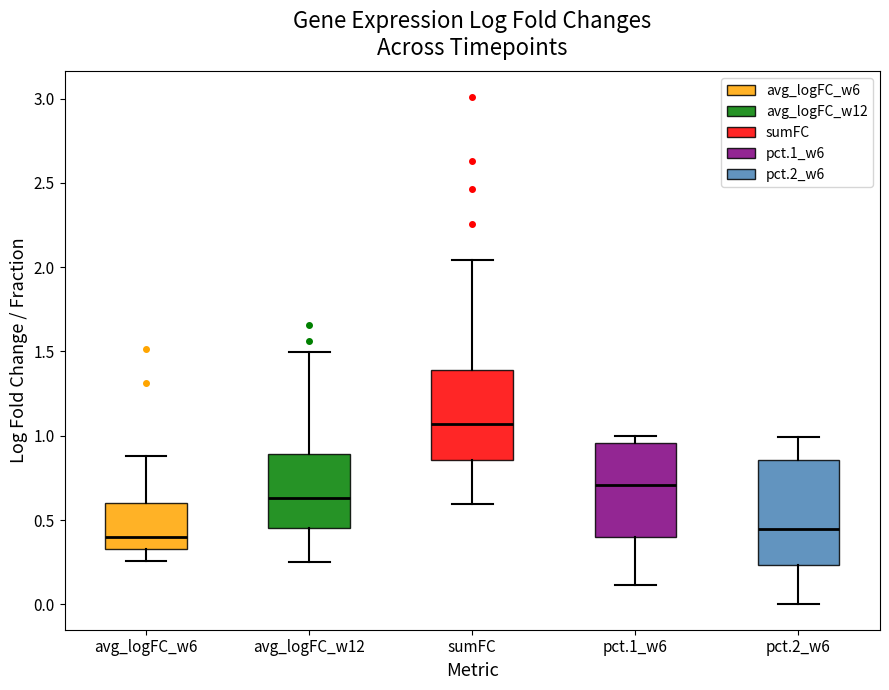

Which box has the highest median line?

sumFC